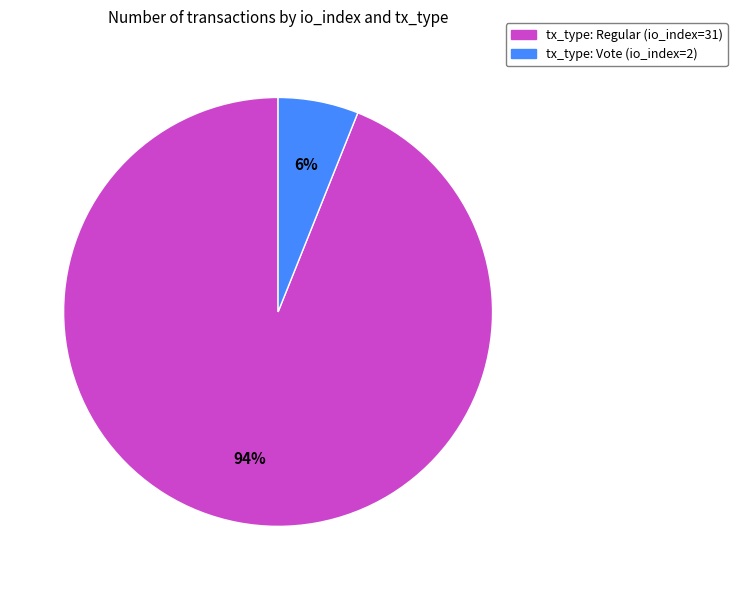

Does any single category account for the majority?

Yes